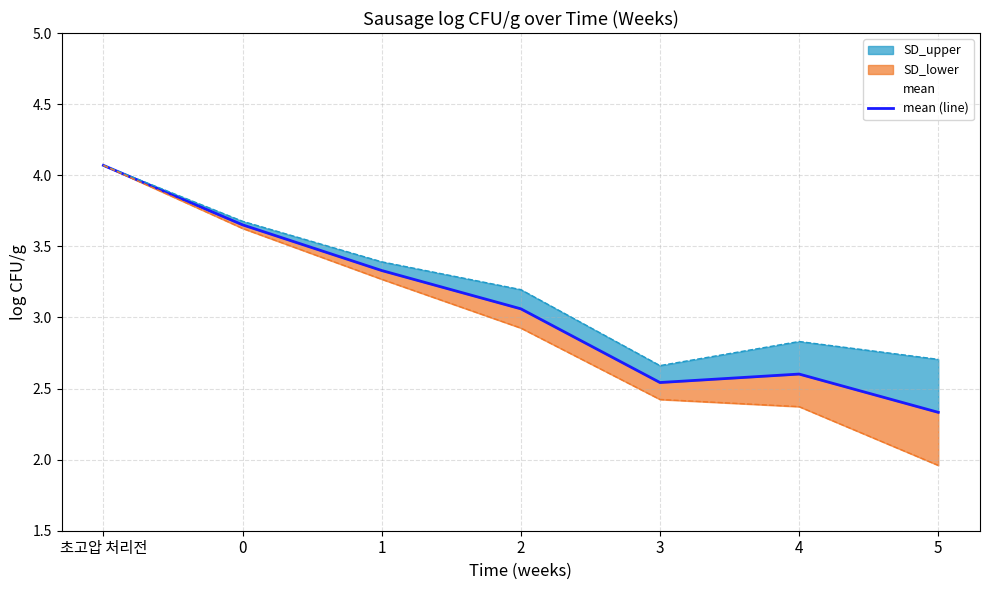

What position from the left is 4?

6